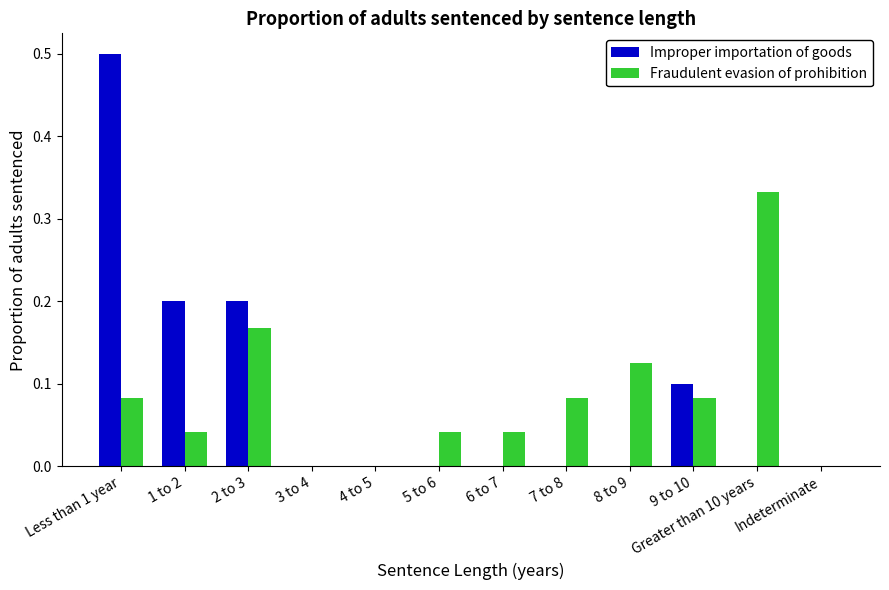

What is the sum of all Improper importation of goods values?

1.0